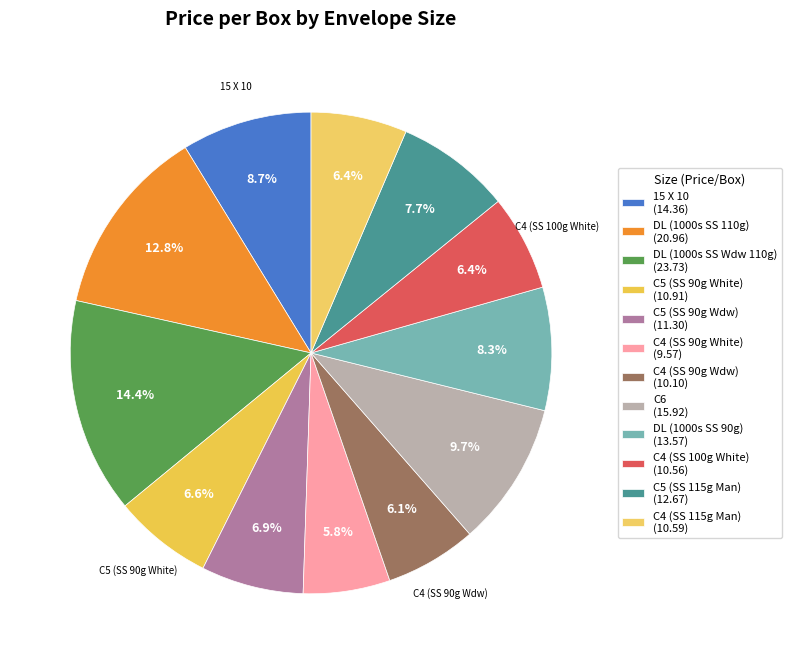

How many segments does this pie chart have?

12